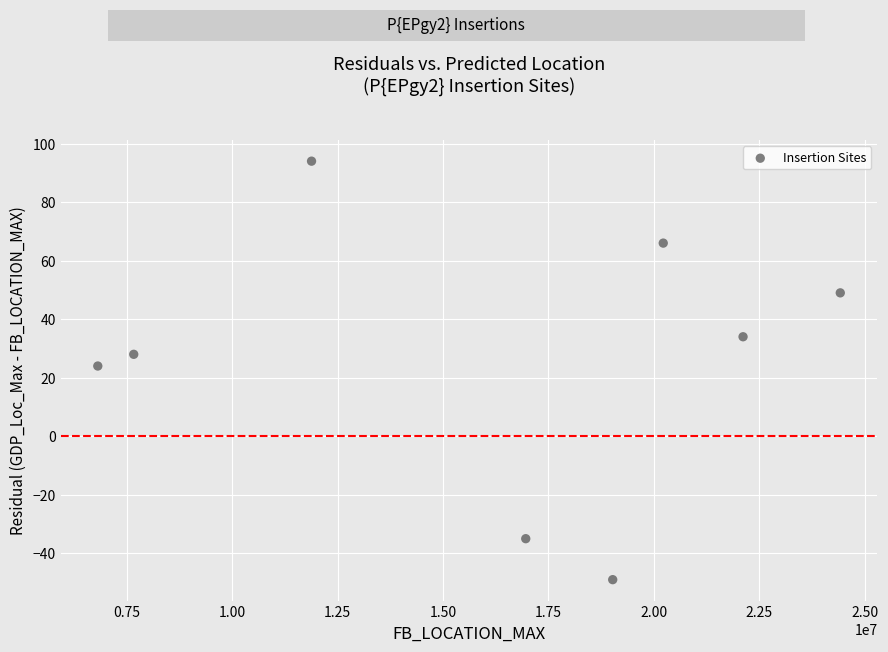

What is the average X value?

16136388